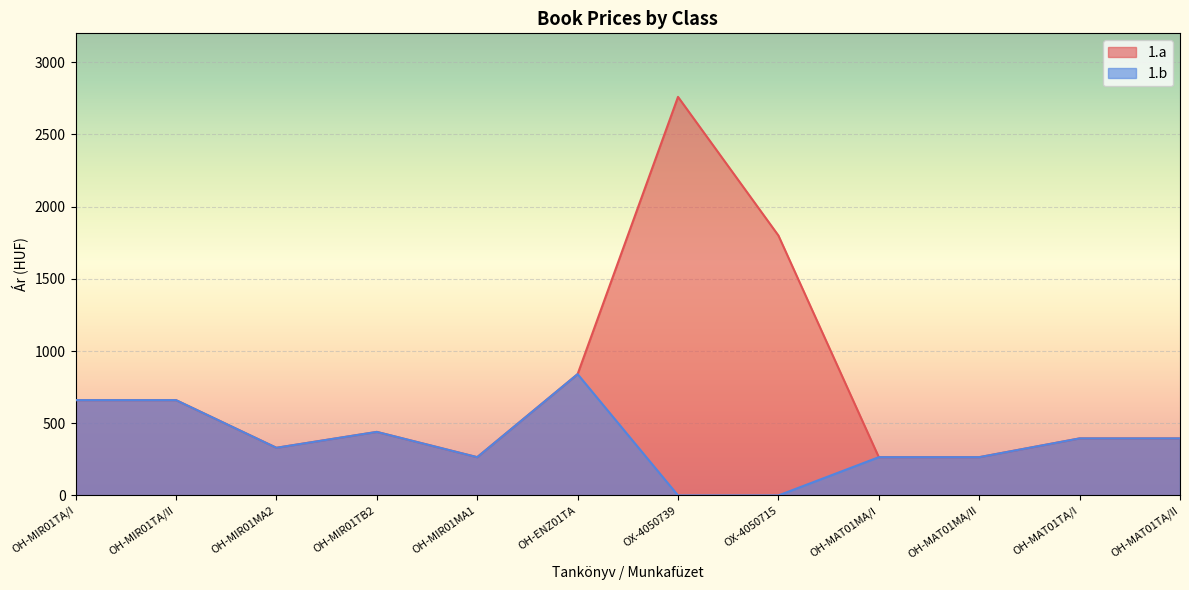

Reading left to right, what are all the values shown in this chart?

1.a: 660	660	330	440	265	840	2760	1800	265	265	395	395
1.b: 660	660	330	440	265	840	0	0	265	265	395	395